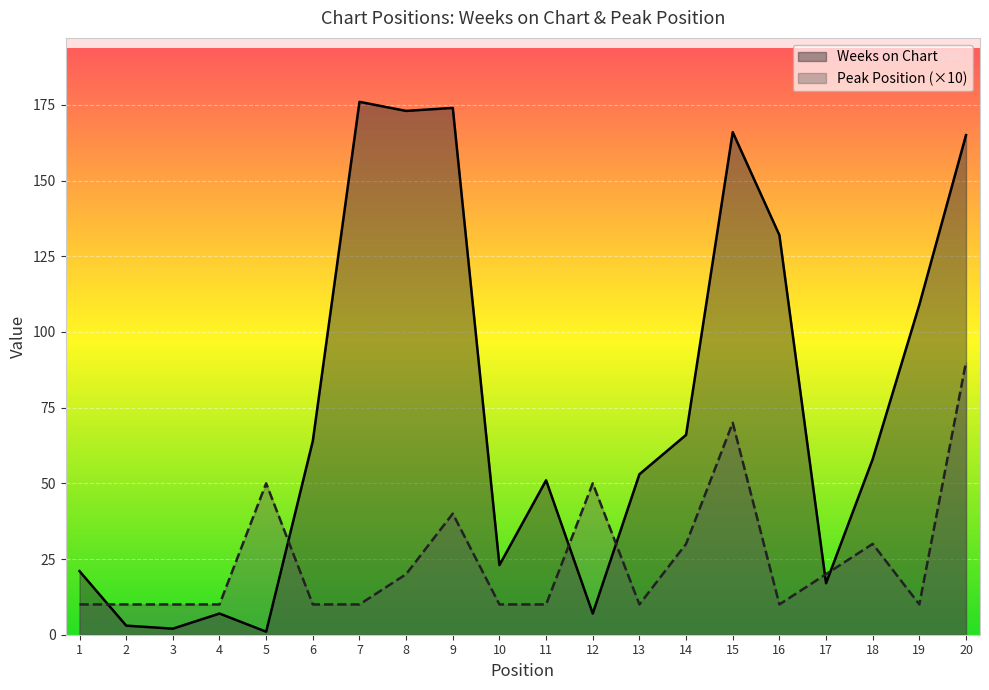

Where is Weeks on Chart nearest to the value 88?

19